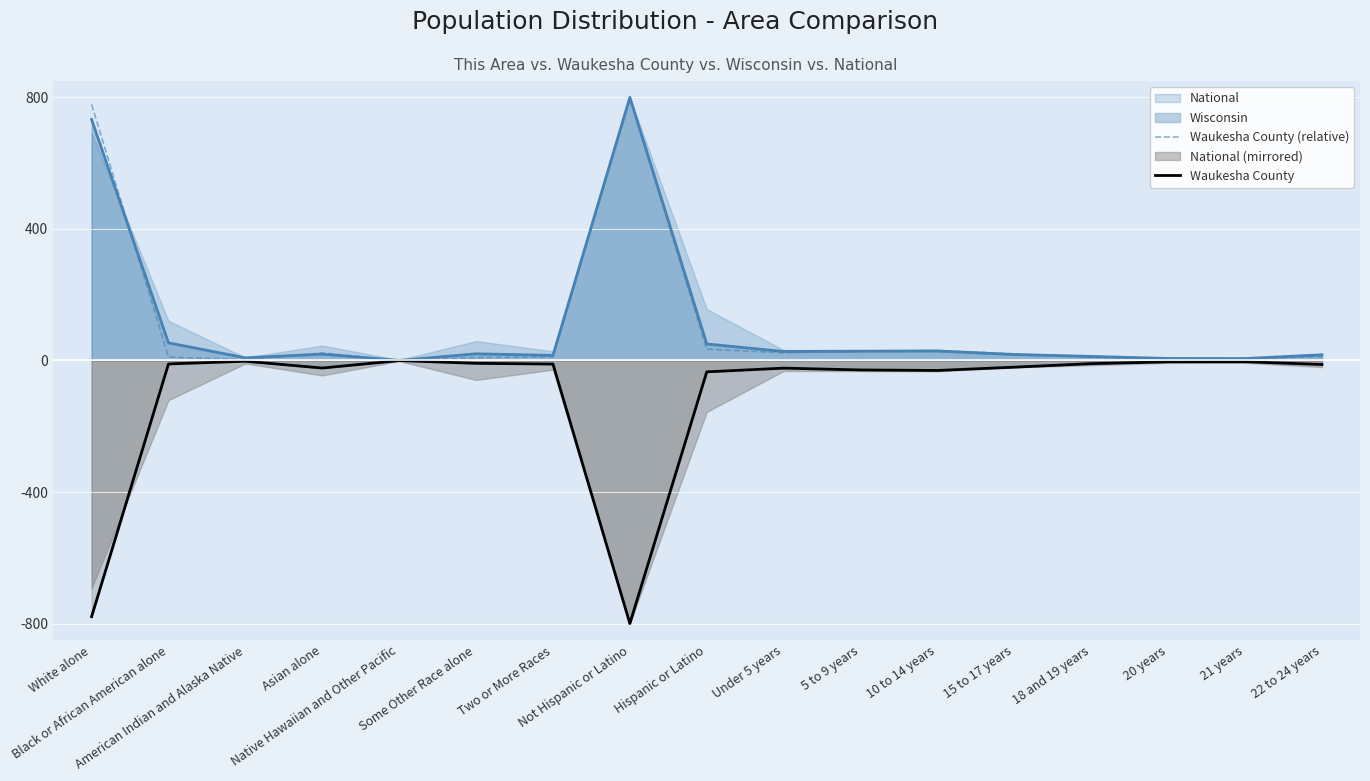

The value of Waukesha County at Two or More Races is -10.8. True or false?

True